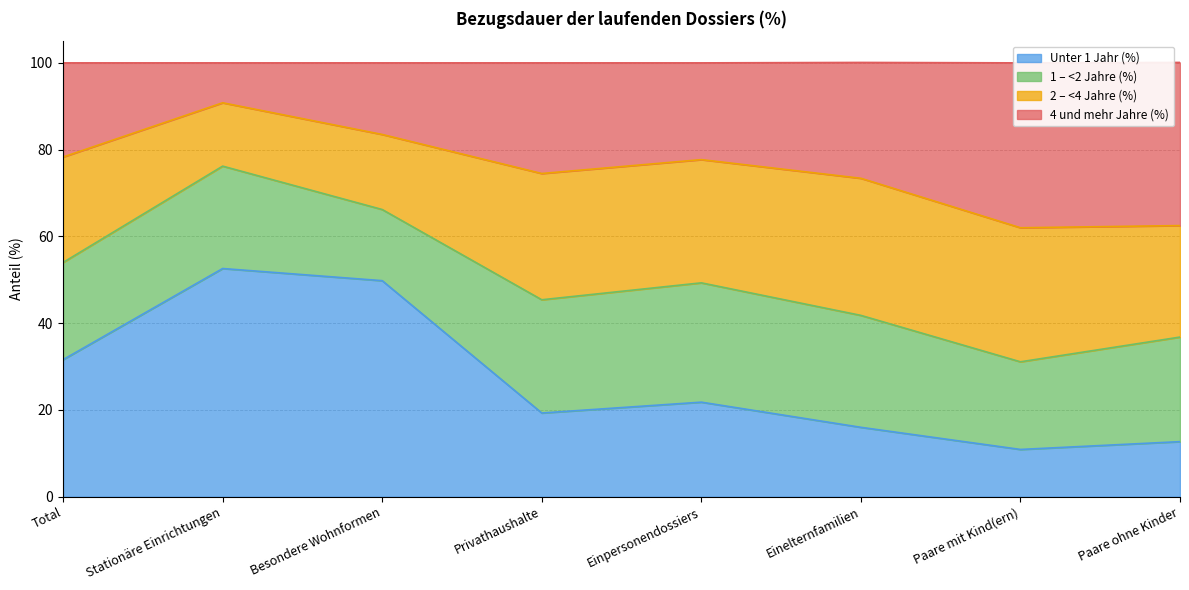

True or false: Unter 1 Jahr (%) has more than 2 points higher than both neighbors.

False